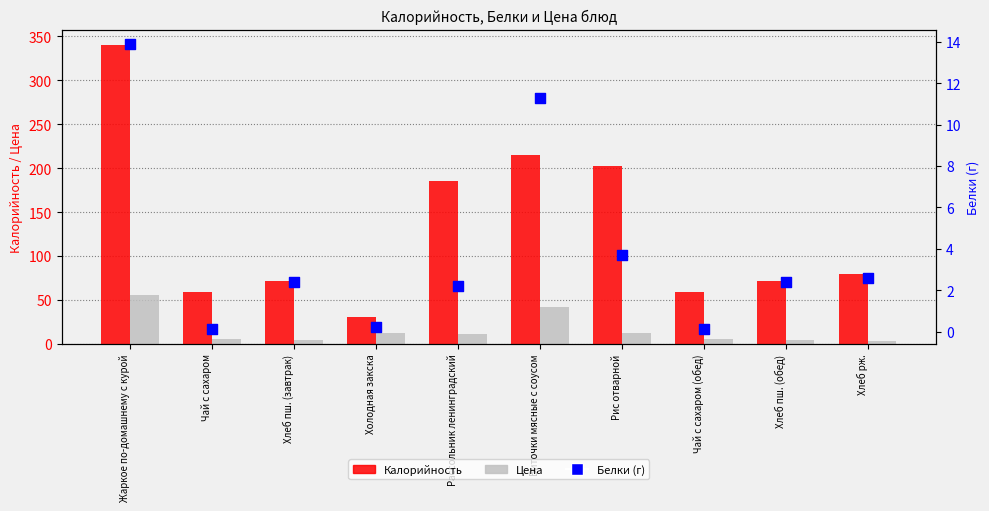

Which series reaches the maximum Y coordinate?

Калорийность